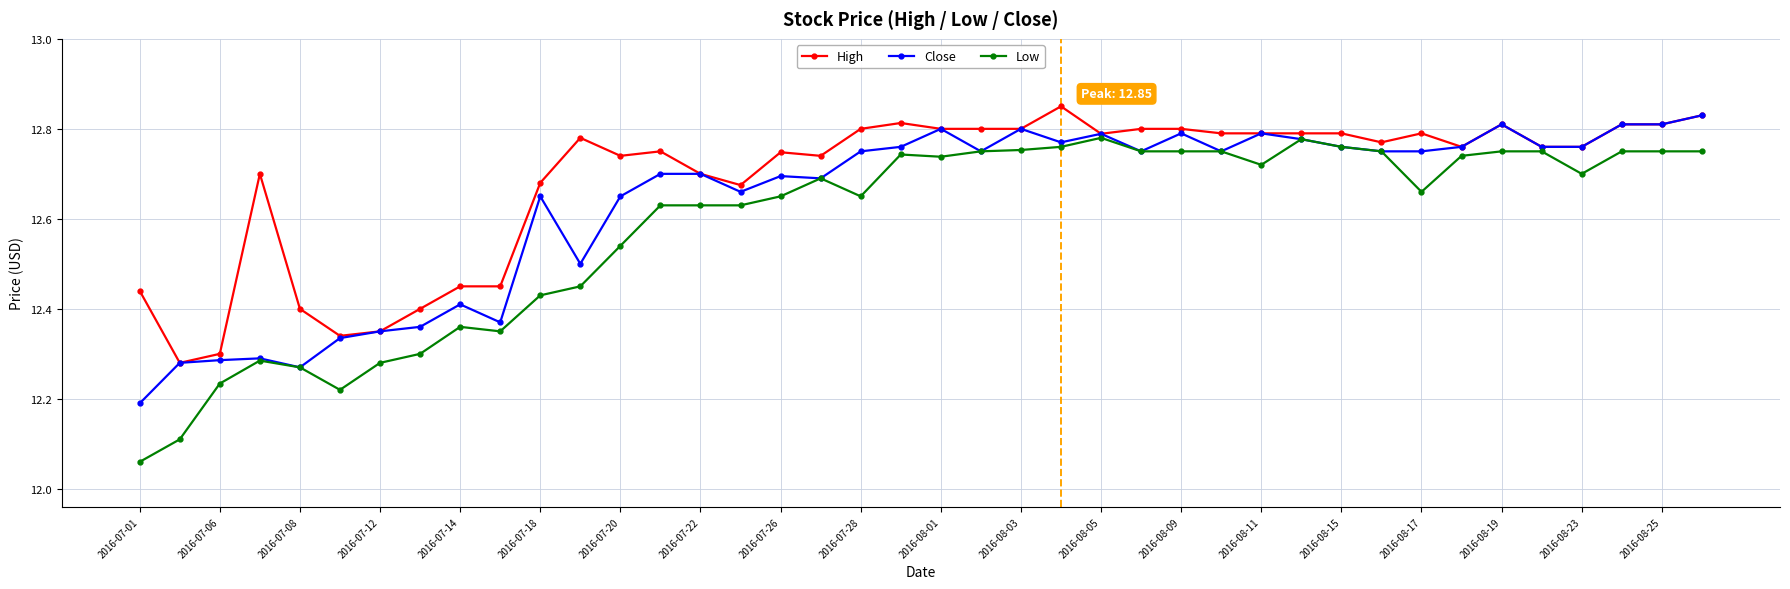

True or false: High has more than 1 points higher than both neighbors.

True